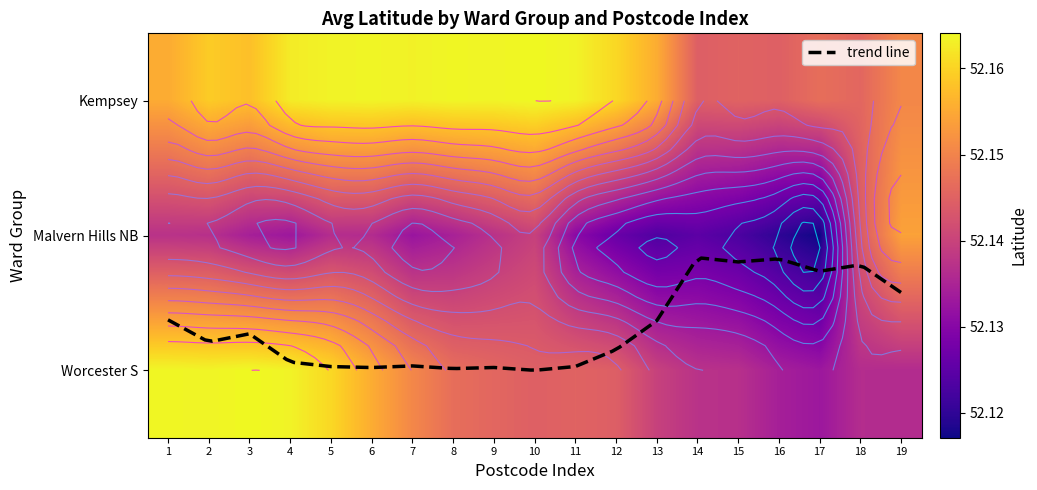

What is the smallest value displayed?

52.1